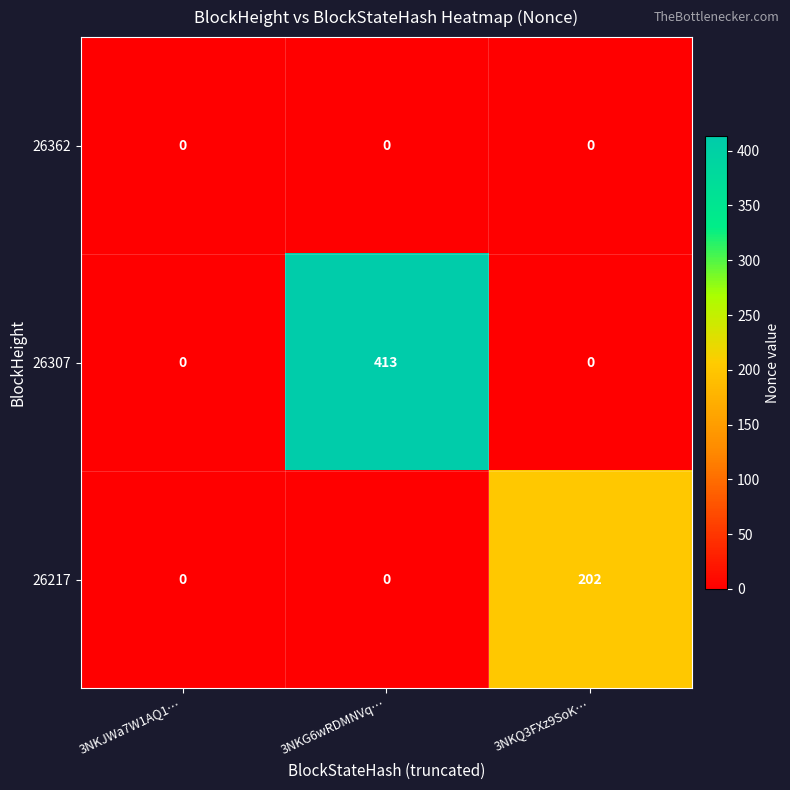

Reading right to left, list all the values displayed in this chart.

26362: 3NKQ3FXz9SoK…=0	3NKG6wRDMNVq…=0	3NKJWa7W1AQ1…=0
26307: 3NKQ3FXz9SoK…=0	3NKG6wRDMNVq…=413	3NKJWa7W1AQ1…=0
26217: 3NKQ3FXz9SoK…=202	3NKG6wRDMNVq…=0	3NKJWa7W1AQ1…=0